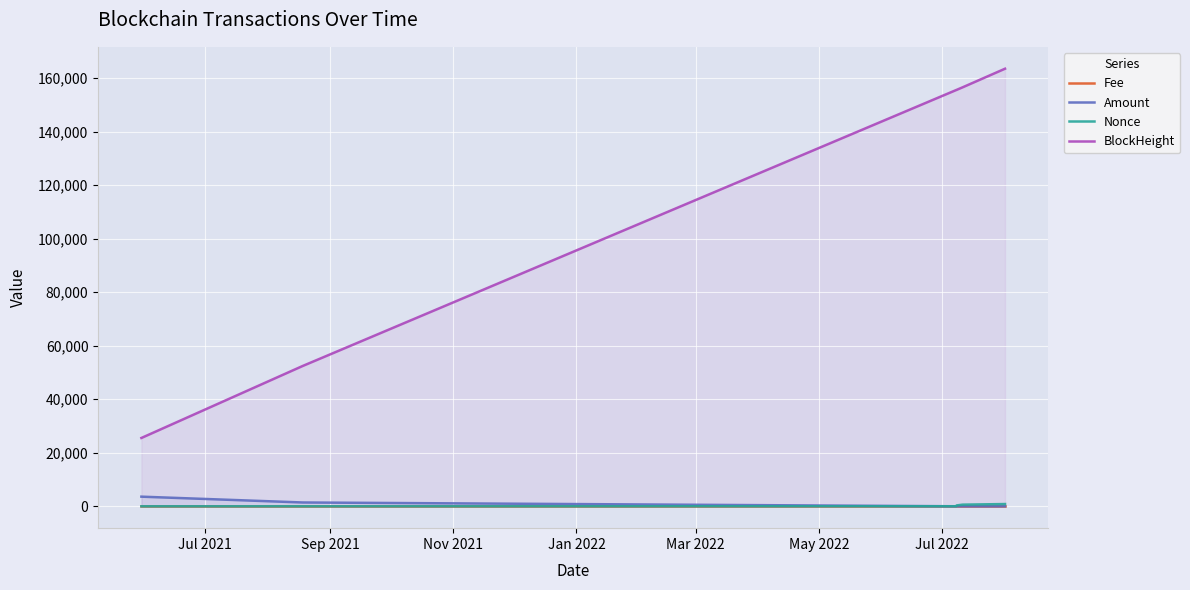

What are all the series names shown in the legend?

Fee, Amount, Nonce, BlockHeight